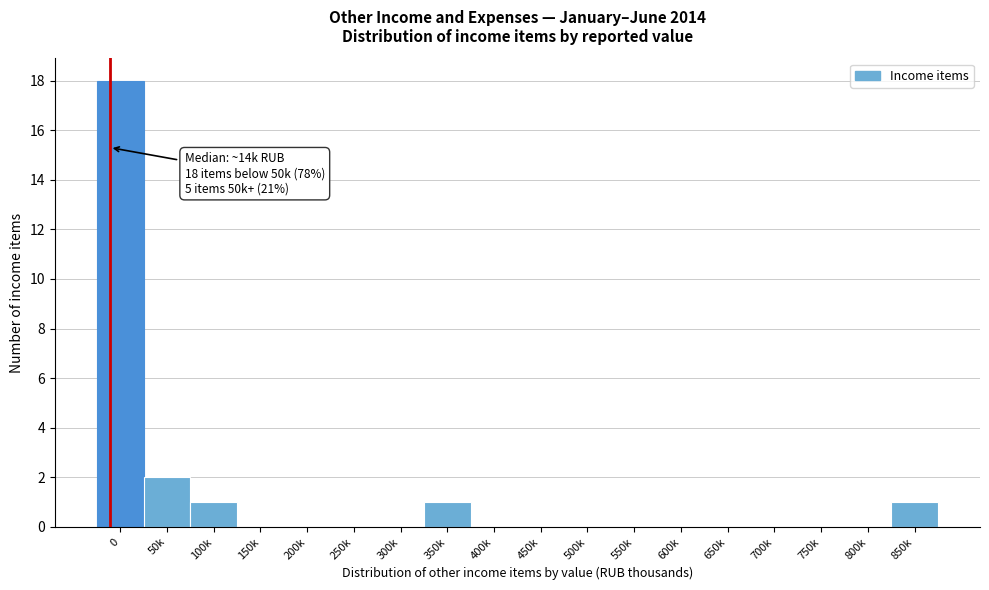

Reading right to left, extract all data points from this chart.

850k=1	800k=0	750k=0	700k=0	650k=0	600k=0	550k=0	500k=0	450k=0	400k=0	350k=1	300k=0	250k=0	200k=0	150k=0	100k=1	50k=2	0=18